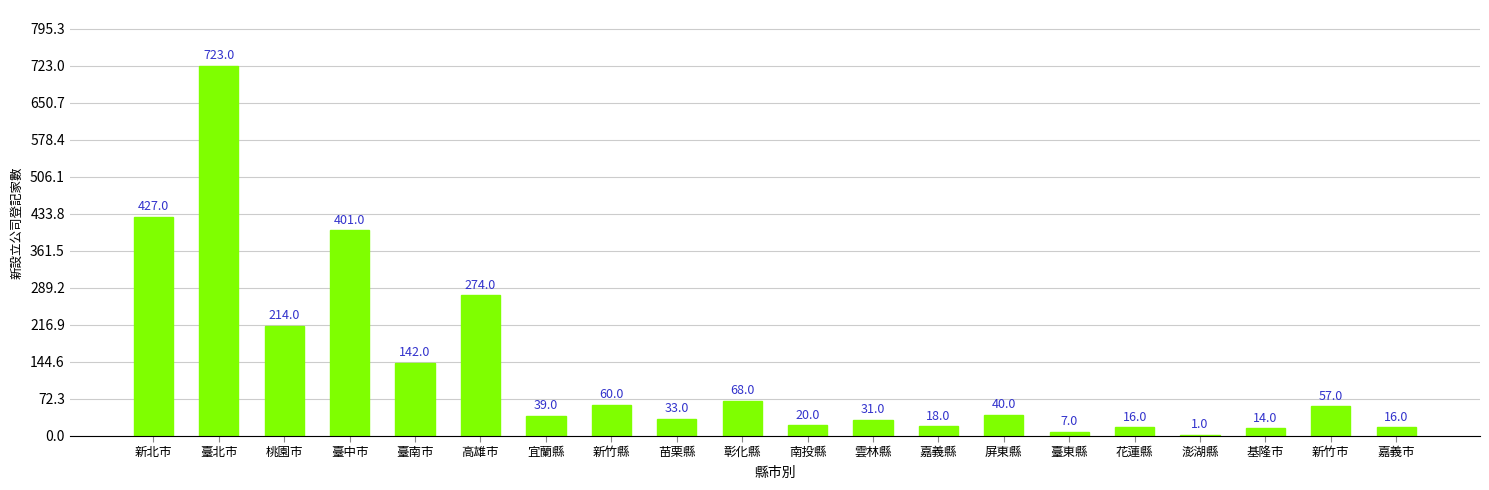

Reading right to left, list all the values displayed in this chart.

嘉義市=16	新竹市=57	基隆市=14	澎湖縣=1	花蓮縣=16	臺東縣=7	屏東縣=40	嘉義縣=18	雲林縣=31	南投縣=20	彰化縣=68	苗栗縣=33	新竹縣=60	宜蘭縣=39	高雄市=274	臺南市=142	臺中市=401	桃園市=214	臺北市=723	新北市=427